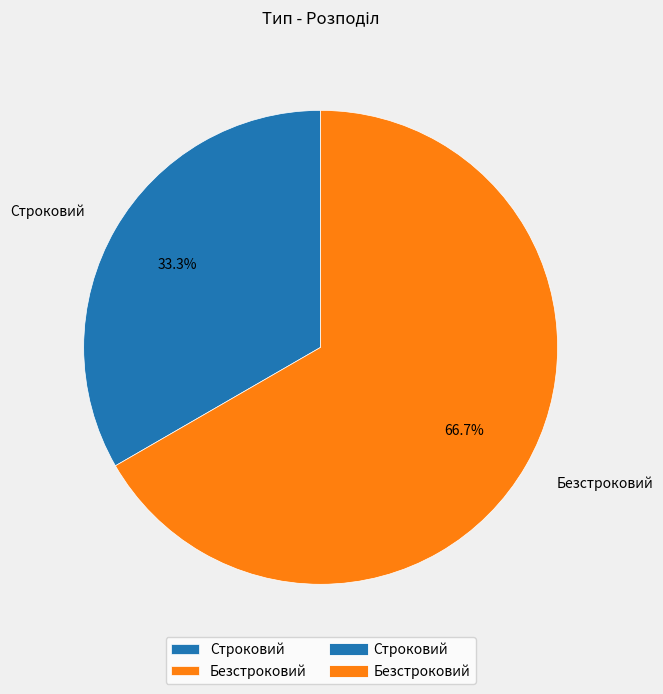

Rank the categories by value from highest to lowest.

Безстроковий, Строковий